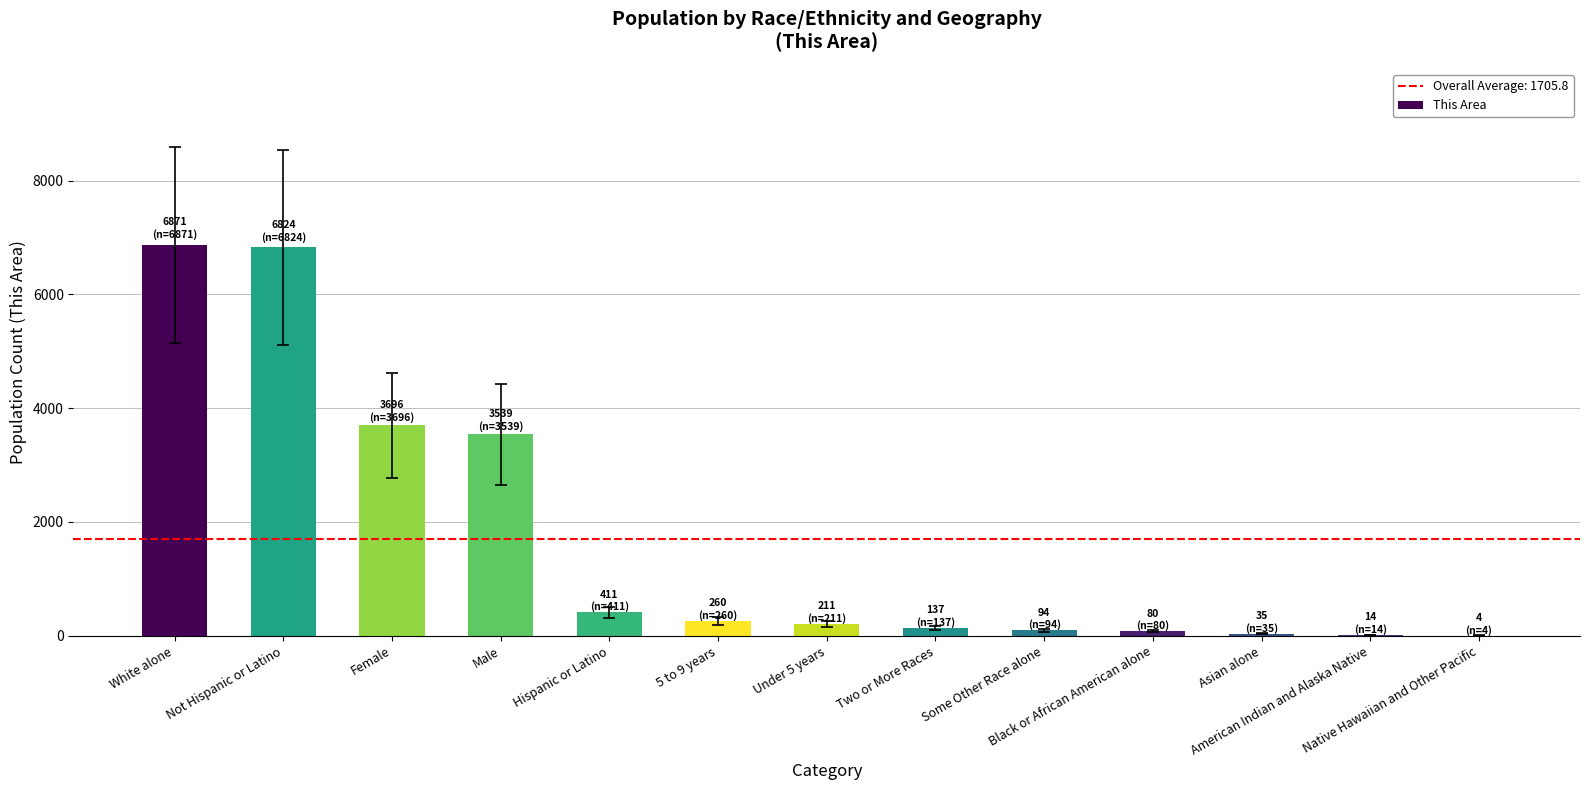

What is the maximum value shown in the chart?

6871